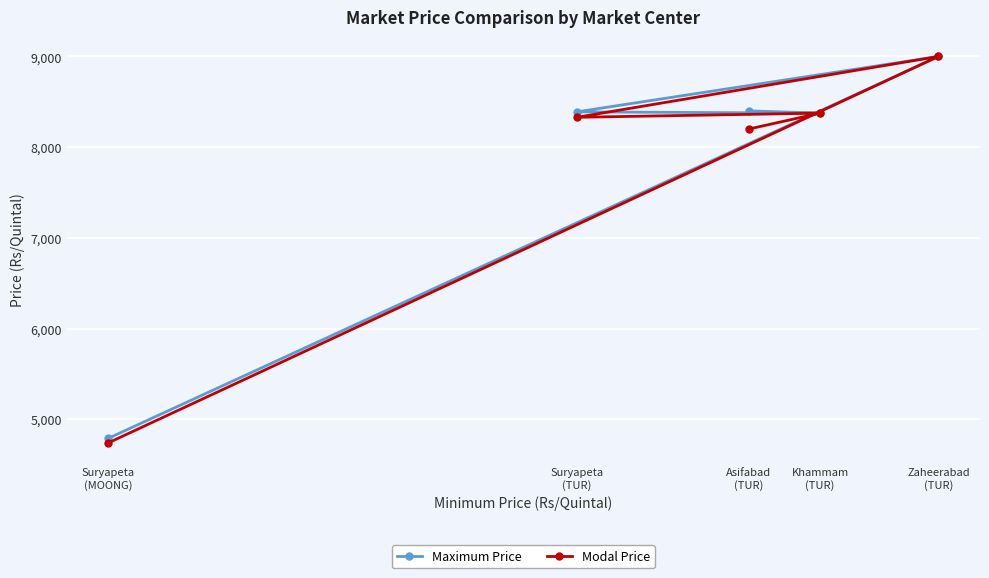

At how many categories does at least one series exceed 5969?

4